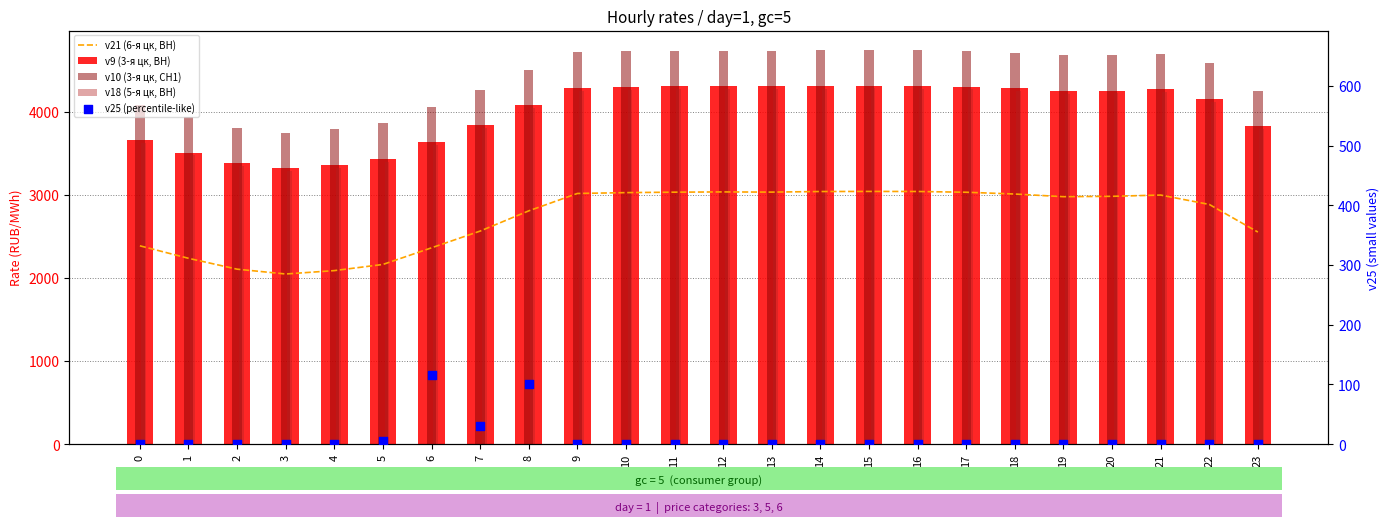

What is the total value across all series at 3?

12406.2